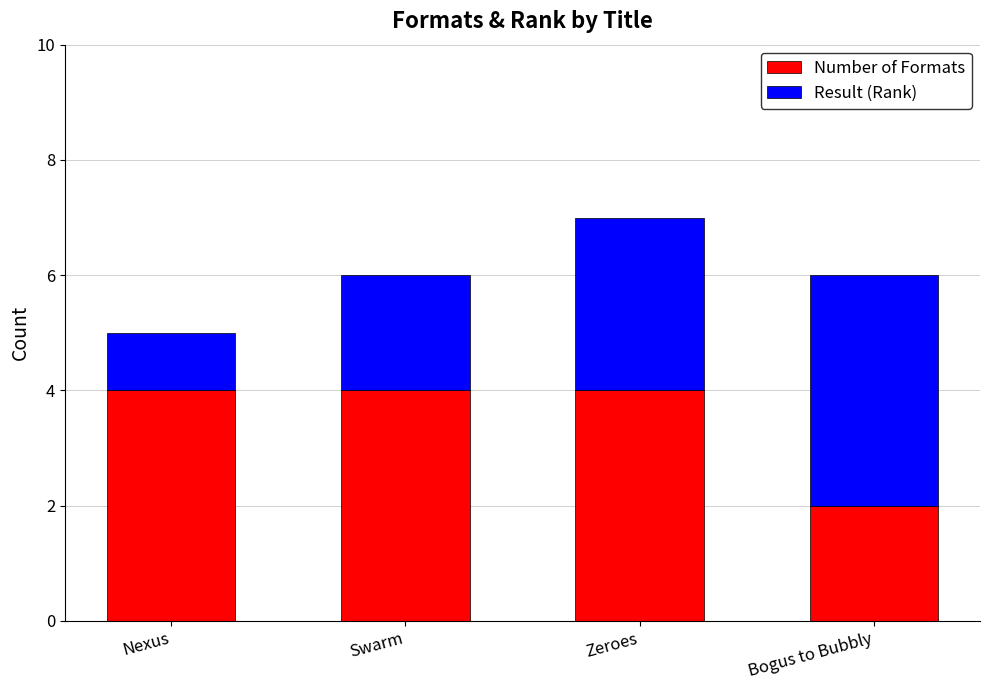

At which category is the sum across all series the highest?

Zeroes